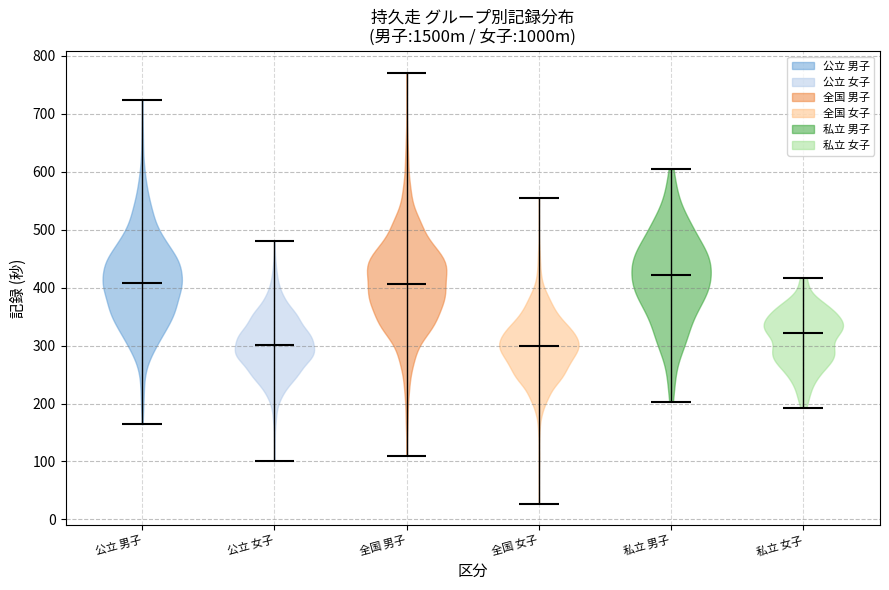

Reading left to right, read every violin against the y-axis: where its median line is, and the lowest and highest points it reaches. The values are not printed on the chart, so give them approximately, as read against the axis.

公立 男子: median line 410, lowest point 160, highest point 720
公立 女子: median line 300, lowest point 100, highest point 480
全国 男子: median line 410, lowest point 110, highest point 770
全国 女子: median line 300, lowest point 30, highest point 550
私立 男子: median line 420, lowest point 200, highest point 600
私立 女子: median line 320, lowest point 190, highest point 420